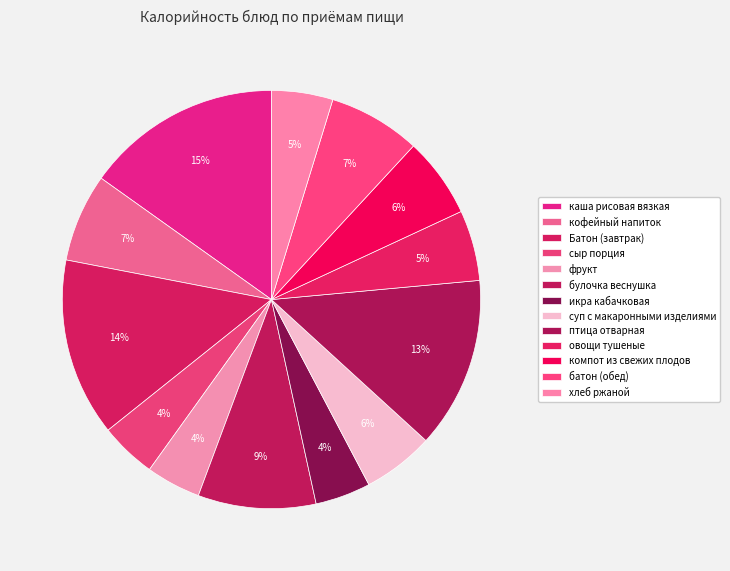

How many segments does this pie chart have?

13